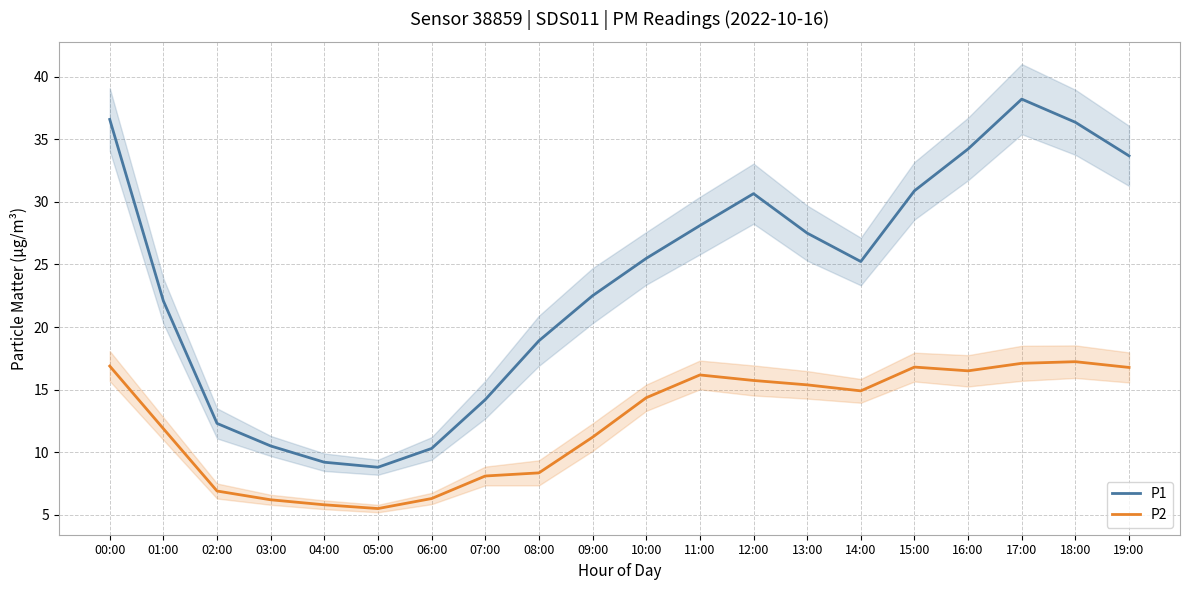

At which category does P1 reach its first local valley?

05:00